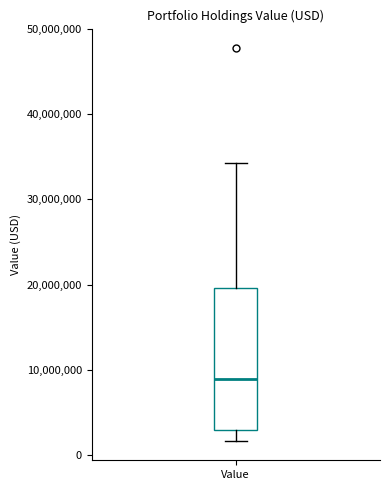

Where is the upper edge of the box for Value on the y-axis? The values are not printed on the chart, so give them approximately, as read against the axis.

20000000